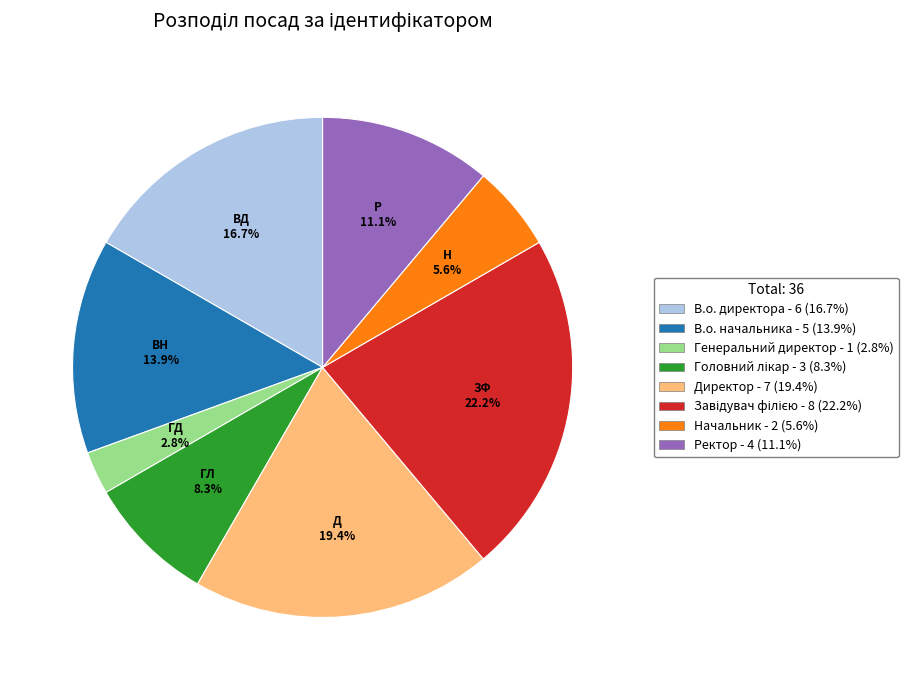

Count the number of slices in the pie.

8